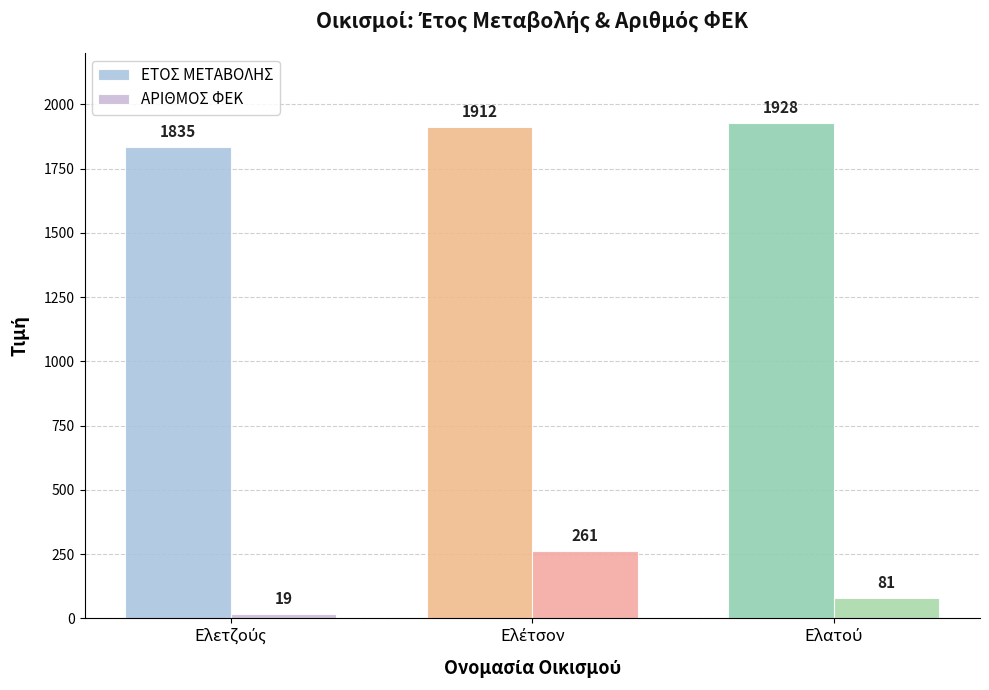

How many ΑΡΙΘΜΟΣ ΦΕΚ values are between 19 and 261?

3